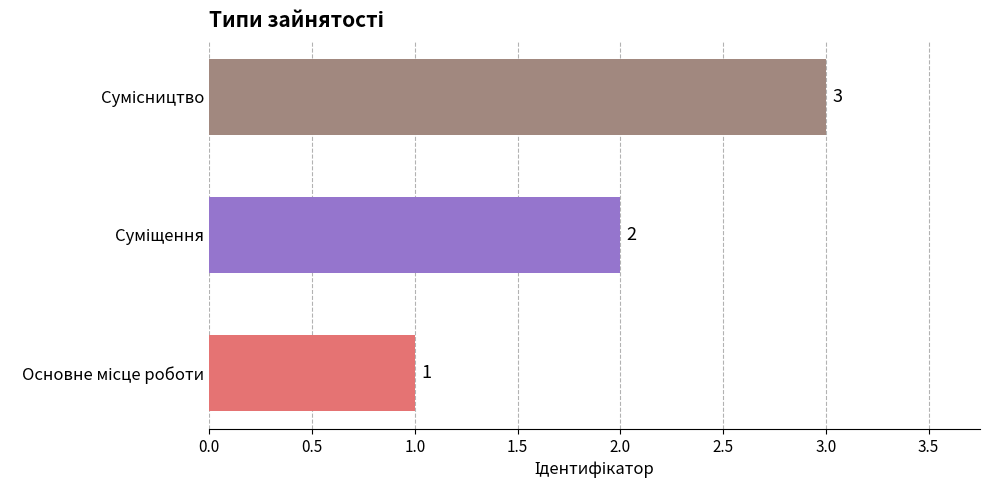

What is the greatest value displayed?

3